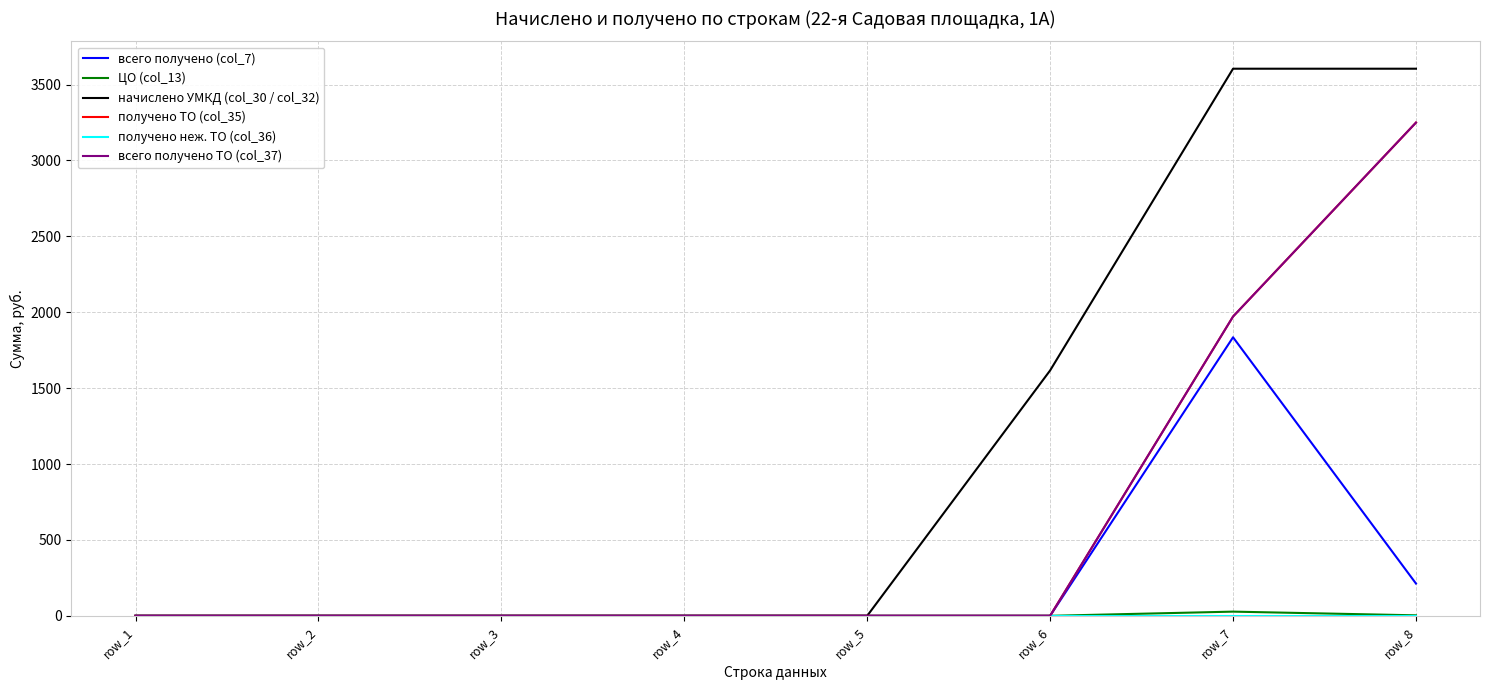

Does the chart have visible grid lines?

Yes